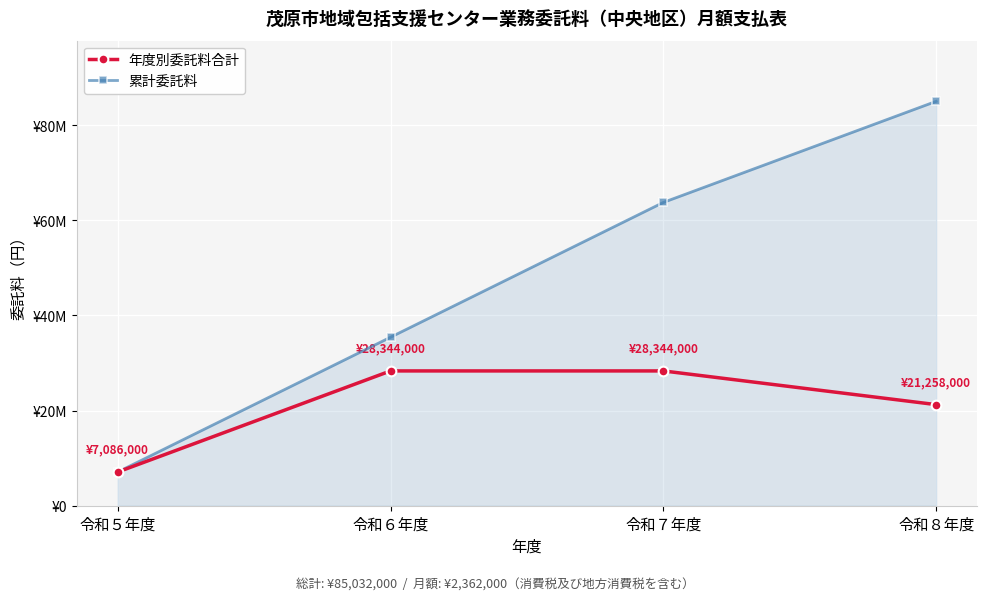

Reading left to right, what are all the values shown in this chart?

年度別委託料合計: 7086000	28344000	28344000	21258000
累計委託料: 7086000	35430000	63774000	85032000